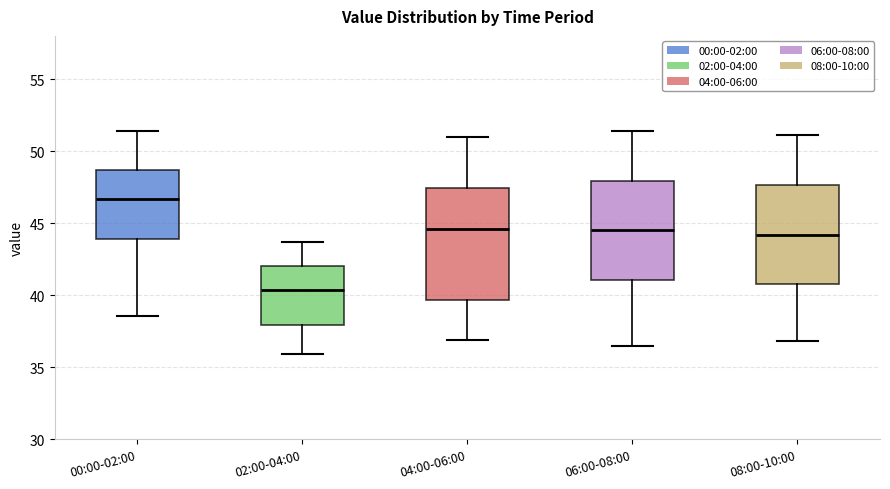

Reading left to right, transcribe this box plot: for each box, give where its median line is, the range the box spans, and where its two whiskers end, as read against the y-axis. The values are not printed on the chart, so give them approximately, as read against the axis.

00:00-02:00: median 46.5, box 44.0 to 48.5, whiskers 38.5 to 51.5
02:00-04:00: median 40.5, box 38.0 to 42.0, whiskers 36.0 to 43.5
04:00-06:00: median 44.5, box 39.5 to 47.5, whiskers 37.0 to 51.0
06:00-08:00: median 44.5, box 41.0 to 48.0, whiskers 36.5 to 51.5
08:00-10:00: median 44.0, box 41.0 to 47.5, whiskers 37.0 to 51.0